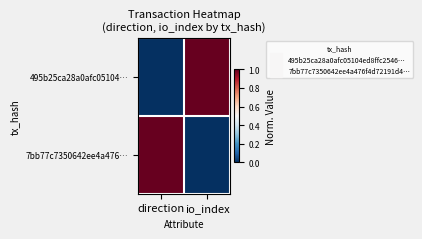

At io_index, list the series in order from largest to smallest.

495b25ca28a0afc05104…, 7bb77c7350642ee4a476…